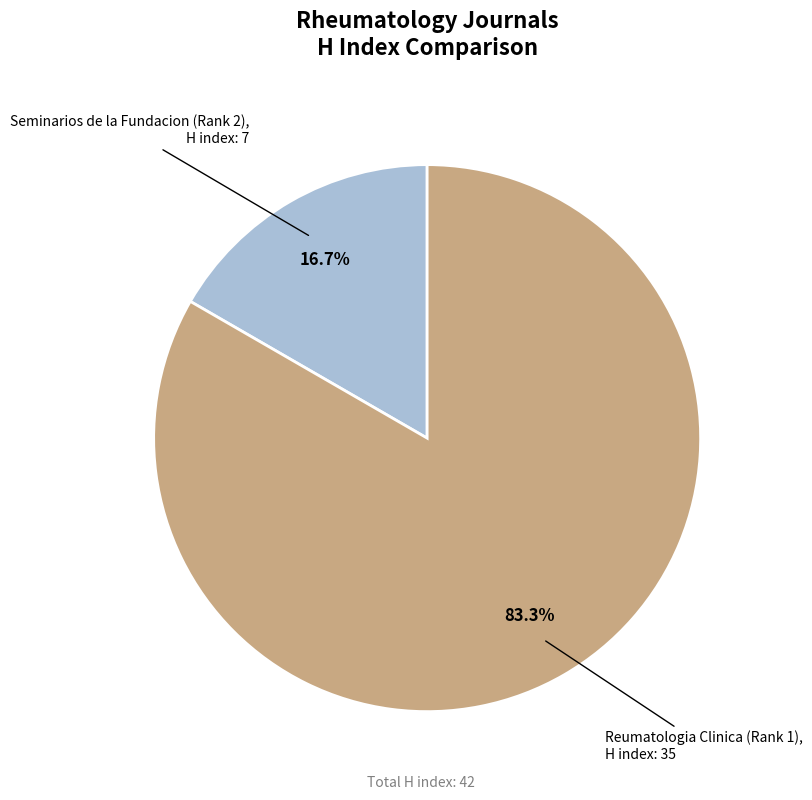

Does any single category account for the majority?

Yes